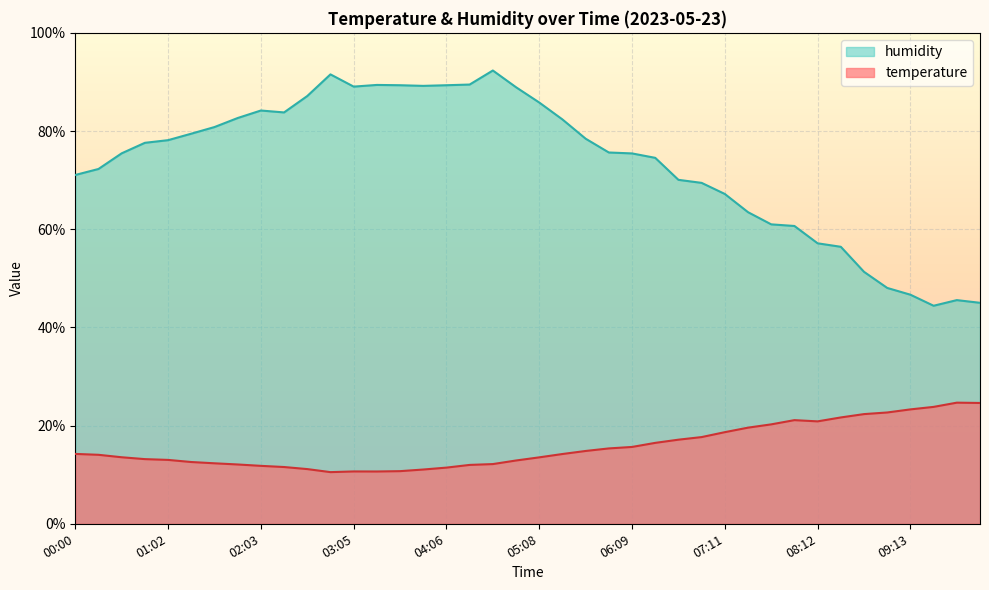

True or false: humidity and temperature intersect in this chart.

False